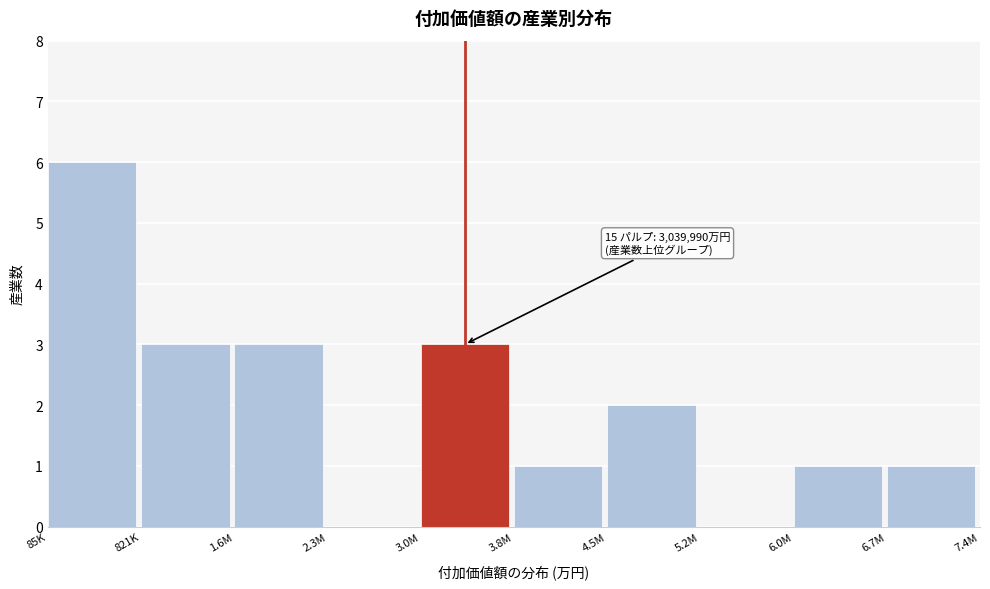

Reading right to left, what are all the values shown in this chart?

6.7M=1	6.0M=1	5.2M=0	4.5M=2	3.8M=1	3.0M=3	2.3M=0	1.6M=3	821K=3	85K=6